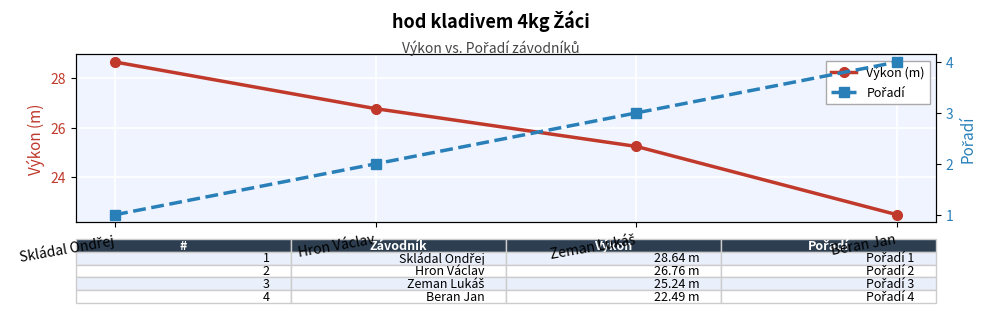

Is it true that Výkon (m) equals 9.5 at Beran Jan?

False